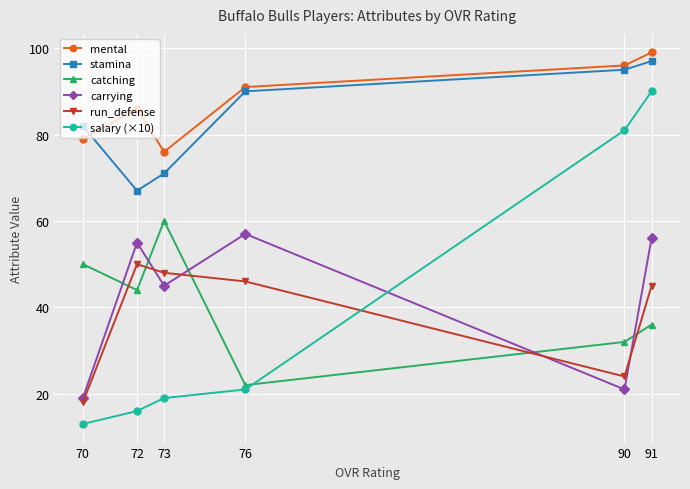

List the series in order of their peak value, highest first.

mental, stamina, salary (×10), catching, carrying, run_defense